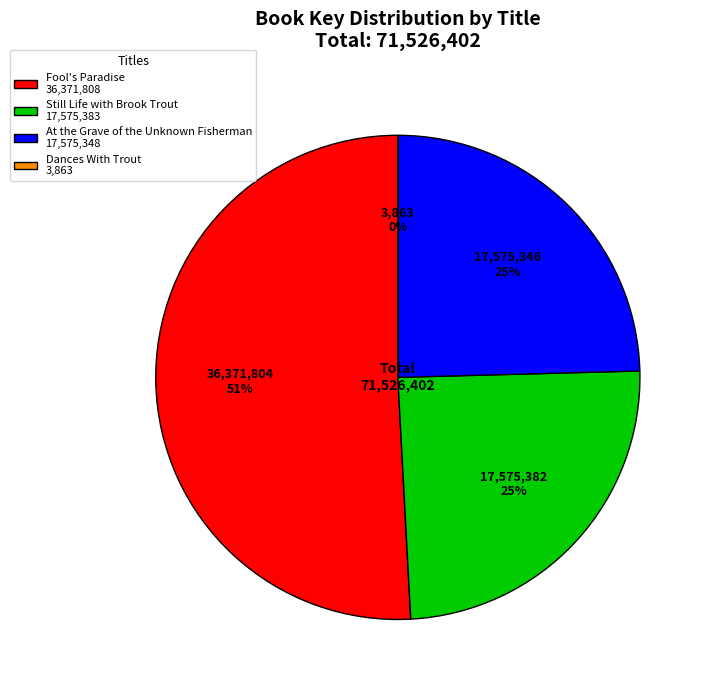

Between Fool's Paradise 36,371,808 and Still Life with Brook Trout 17,575,383, which is larger?

Fool's Paradise 36,371,808